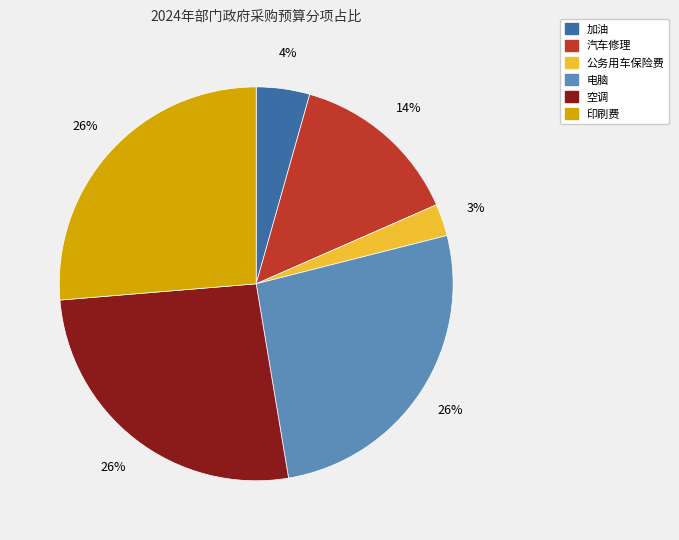

How many segments does this pie chart have?

6